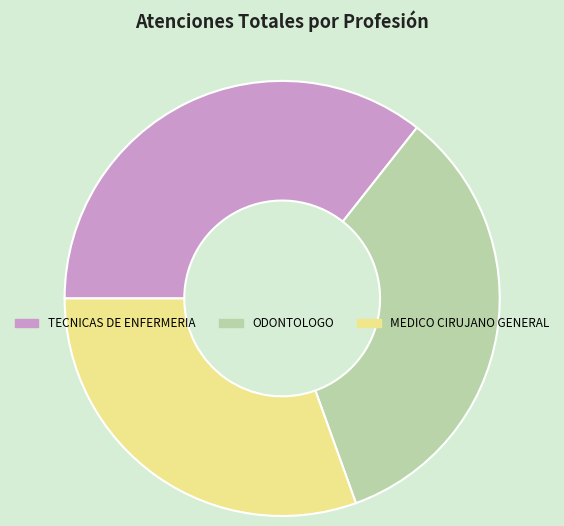

Rank the categories by value from highest to lowest.

TECNICAS DE ENFERMERIA, ODONTOLOGO, MEDICO CIRUJANO GENERAL